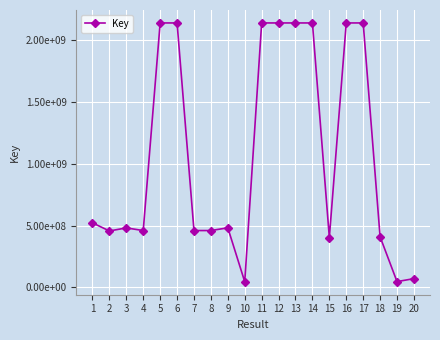

Reading left to right, transcribe all the data shown in this chart.

1=522086887	2=456623463	3=481333840	4=459986598	5=2137685383	6=2137684256	7=459982076	8=459983701	9=482048982	10=45975310	11=2137719099	12=2137695545	13=2137653968	14=2137653022	15=403564211	16=2137706498	17=2137700052	18=409668746	19=47391376	20=71386948